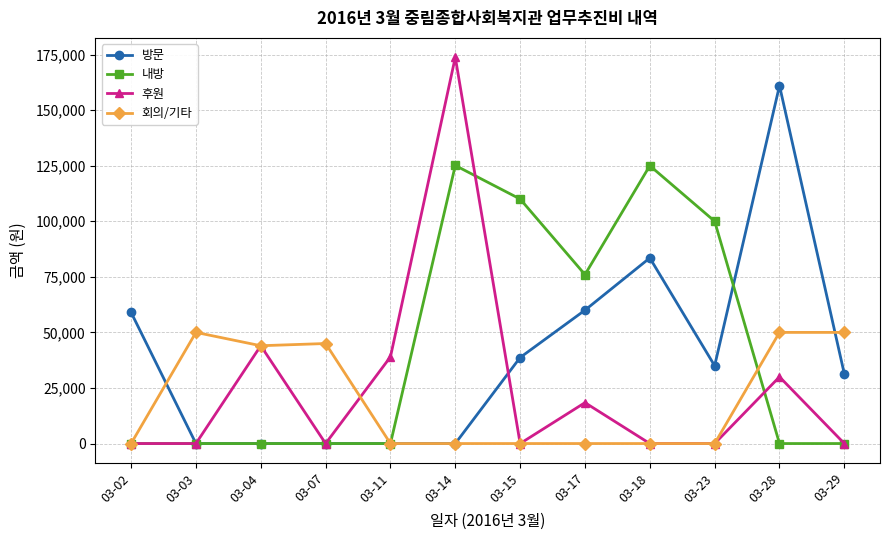

How many series are shown in this chart?

4